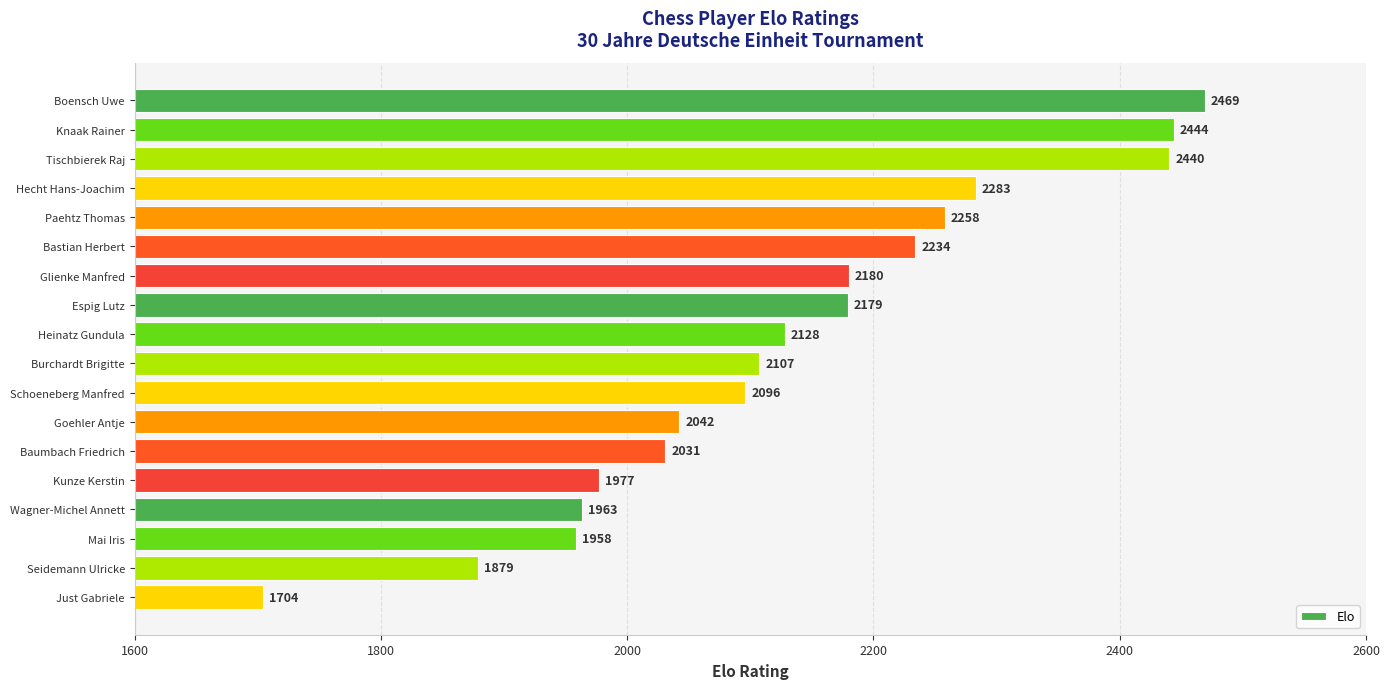

How many data points does each series have?

18